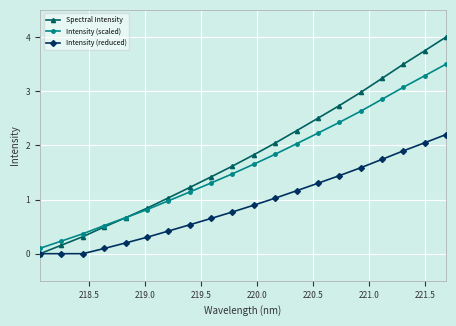

List the series in order of their peak value, highest first.

Spectral Intensity, Intensity (scaled), Intensity (reduced)